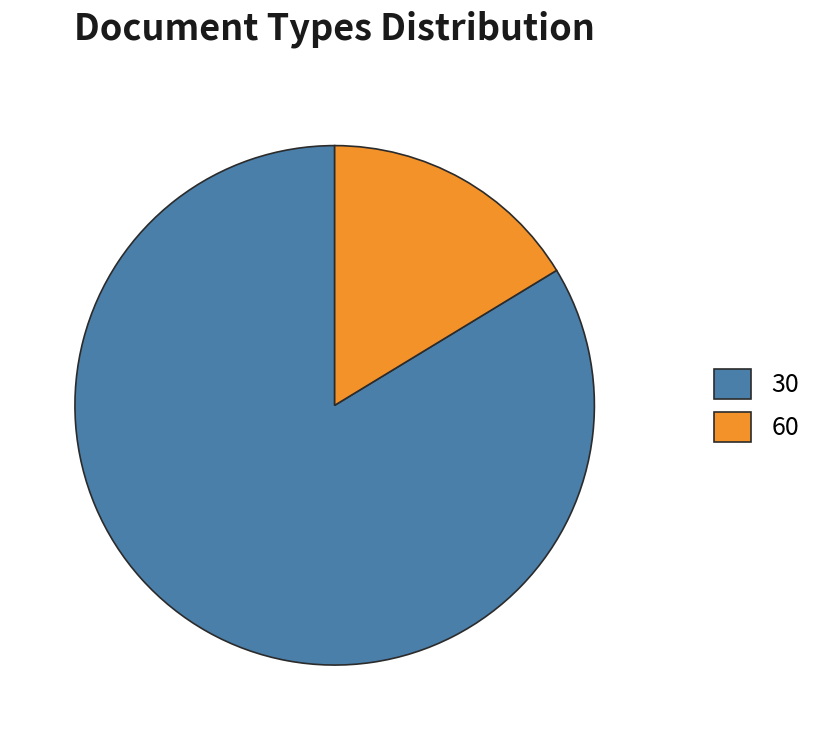

Is it true that 30 is 5% of the pie?

False